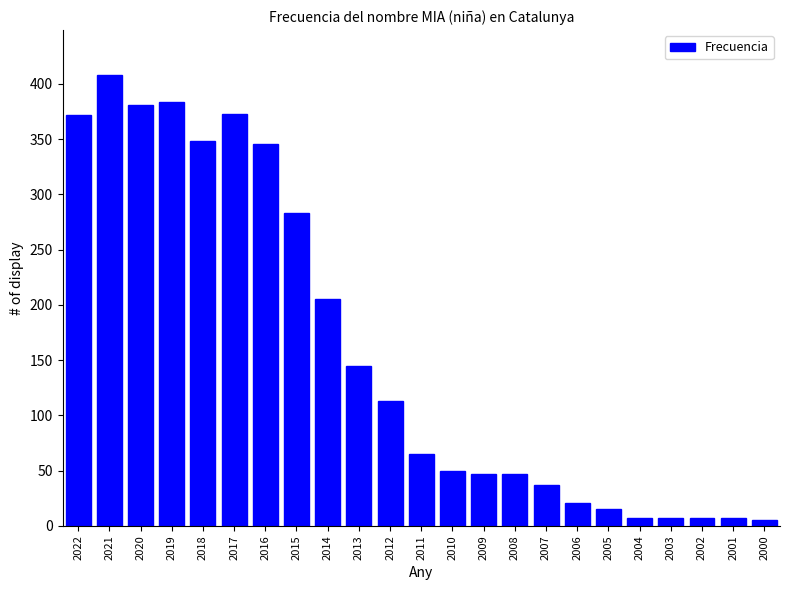

How many series are shown in this chart?

1